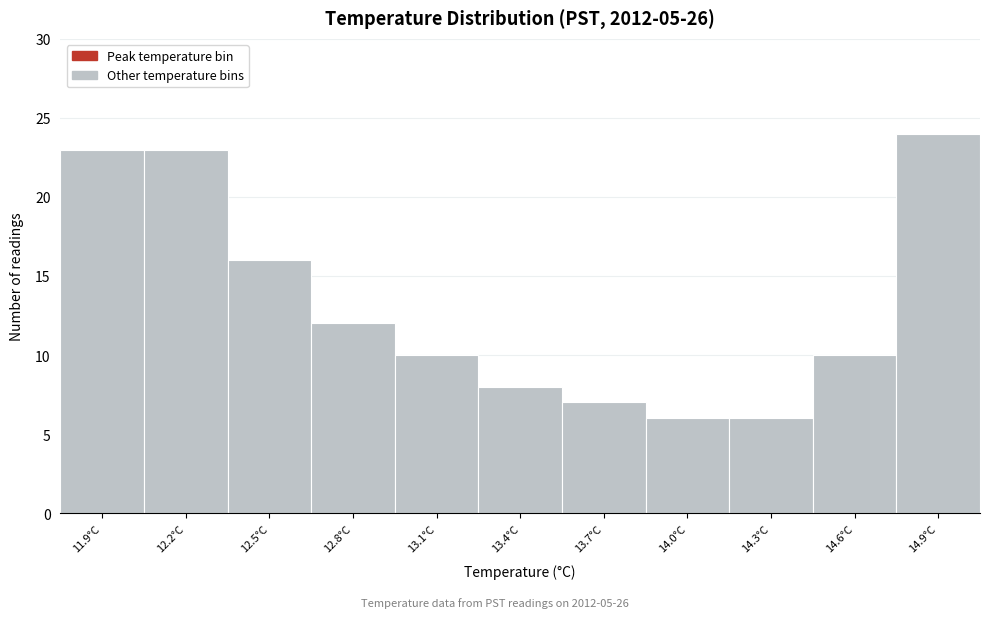

Reading left to right, list all the values displayed in this chart.

23	23	16	12	10	8	7	6	6	10	24